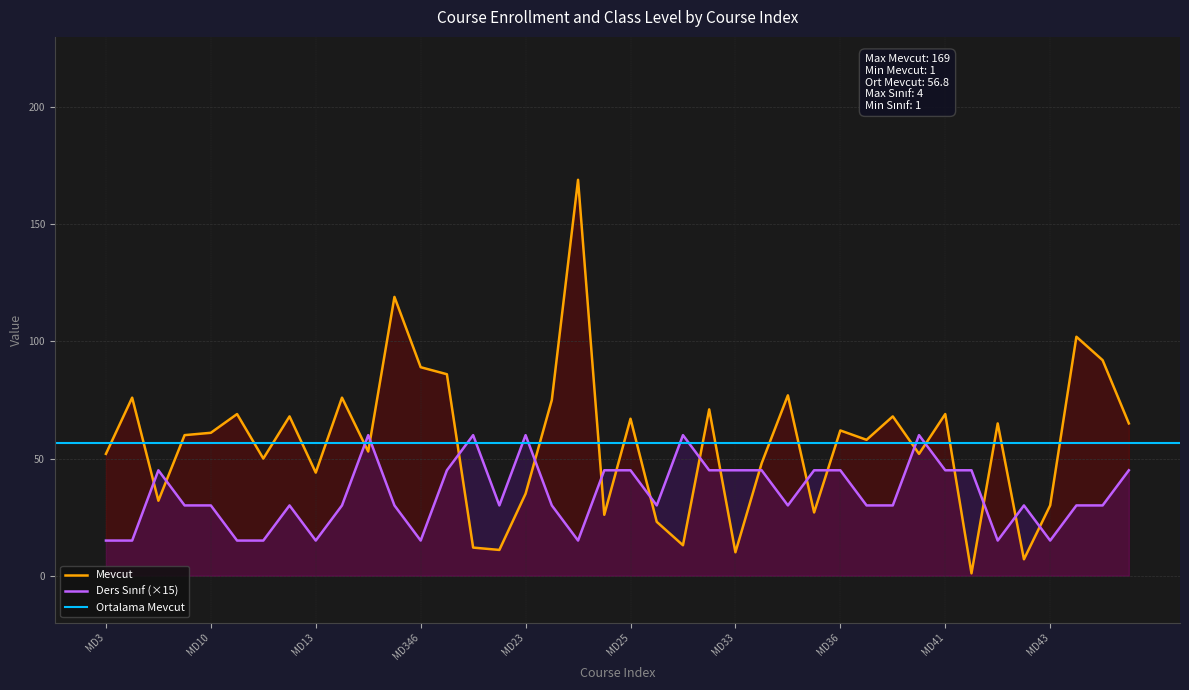

How many data points in Ders Sinif are above 30?

17